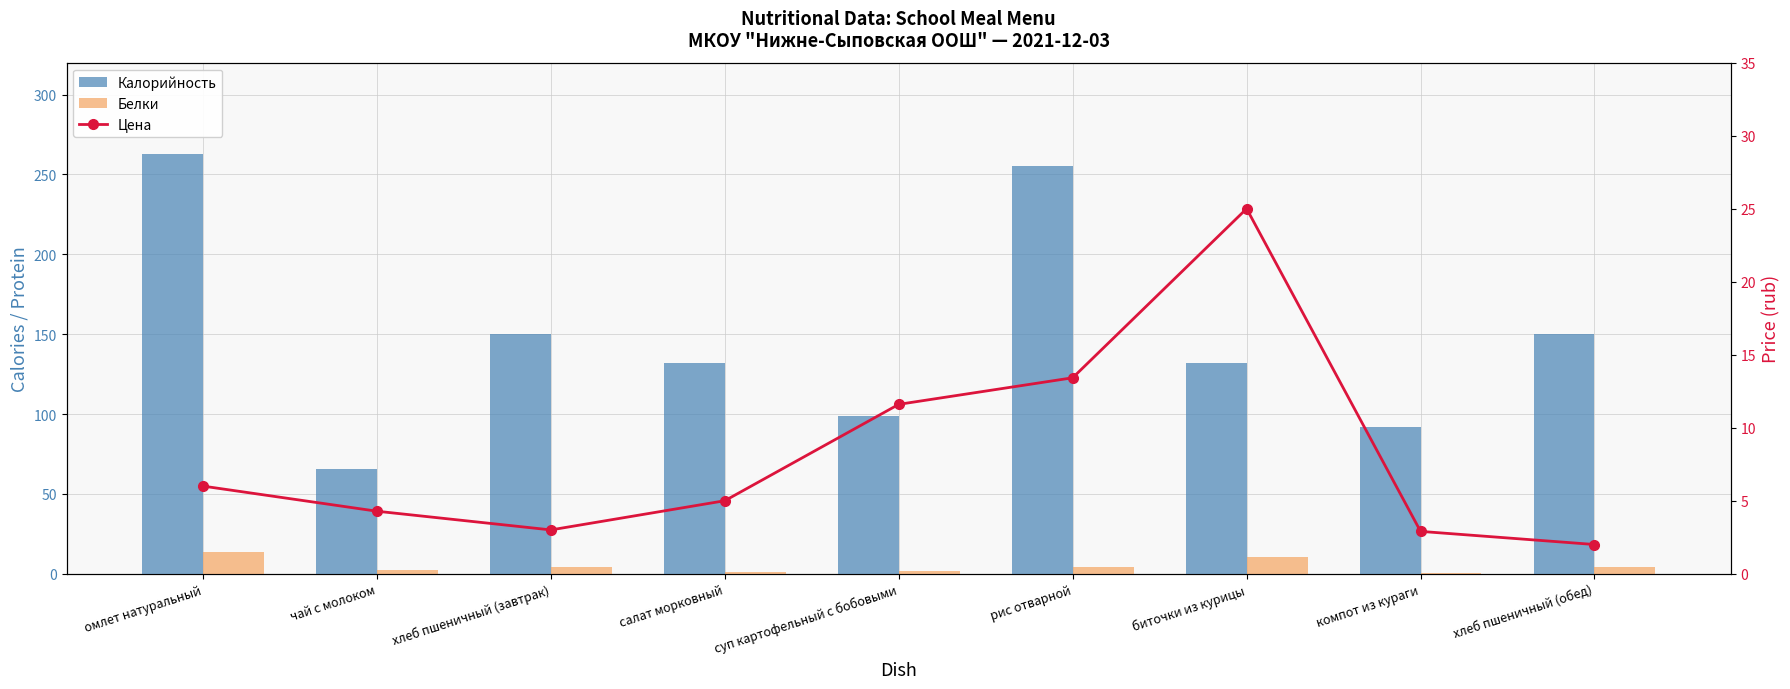

What is the average value of the Цена series?

8.1